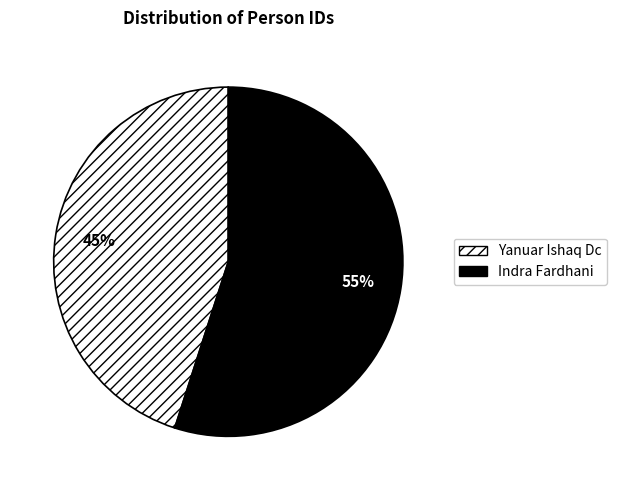

What is the ratio of the value at Yanuar Ishaq Dc to the value at Indra Fardhani?

0.8